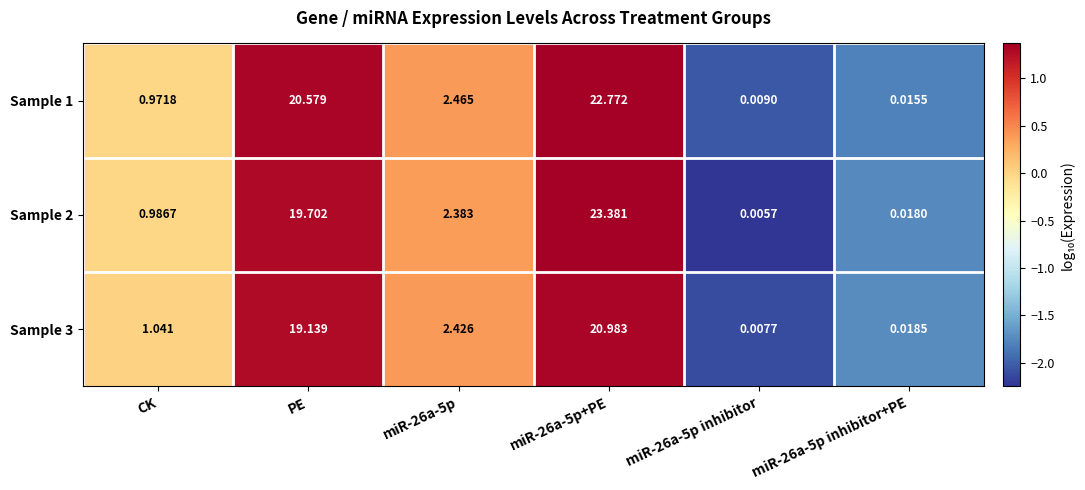

Is the value of Sample 1 at miR-26a-5p+PE greater than the value of Sample 2 at CK?

Yes